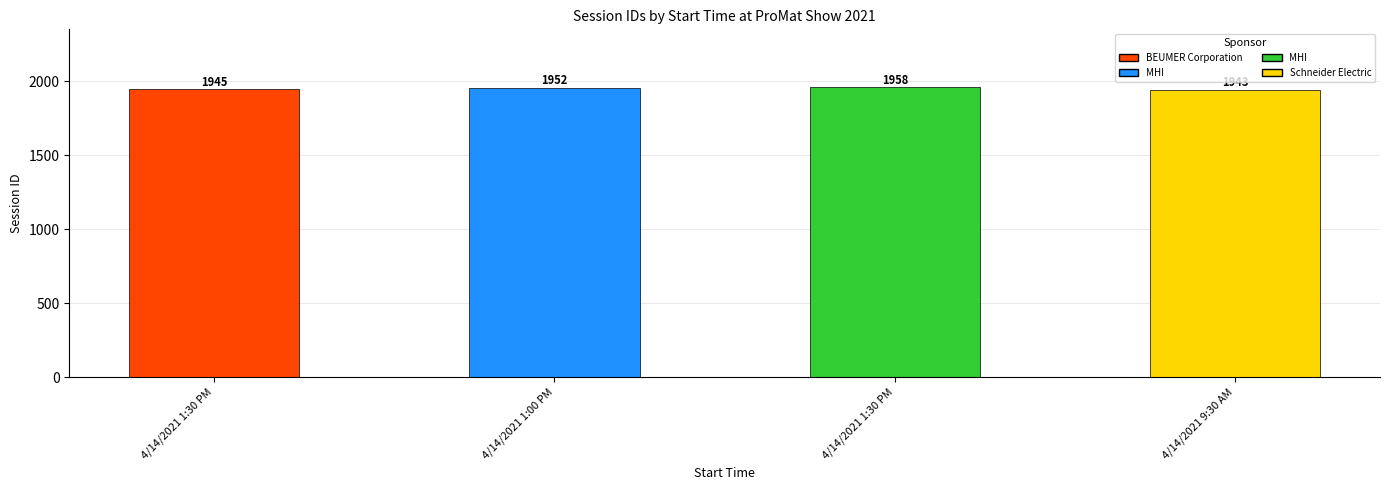

How many values are below 1952?

2